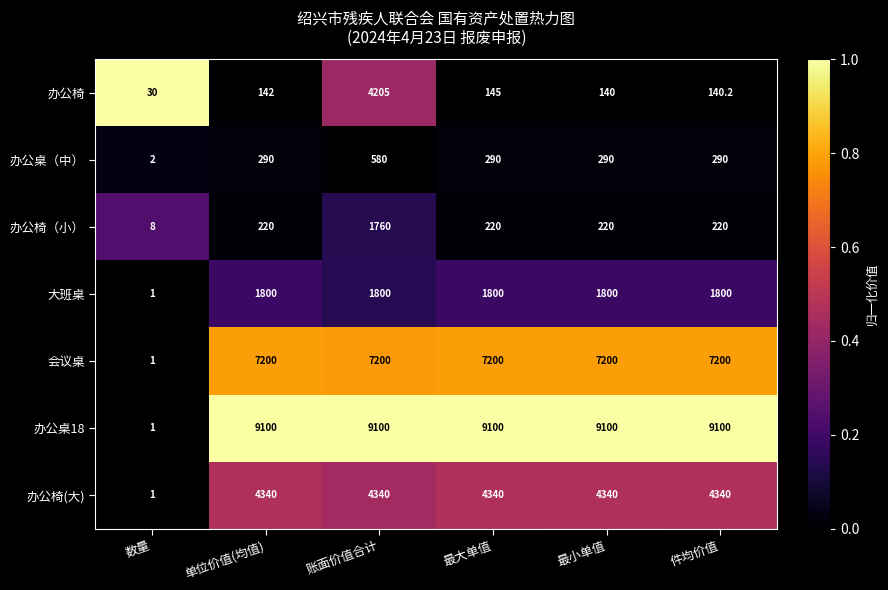

What is the average value of the 大班桌 series?

1500.2